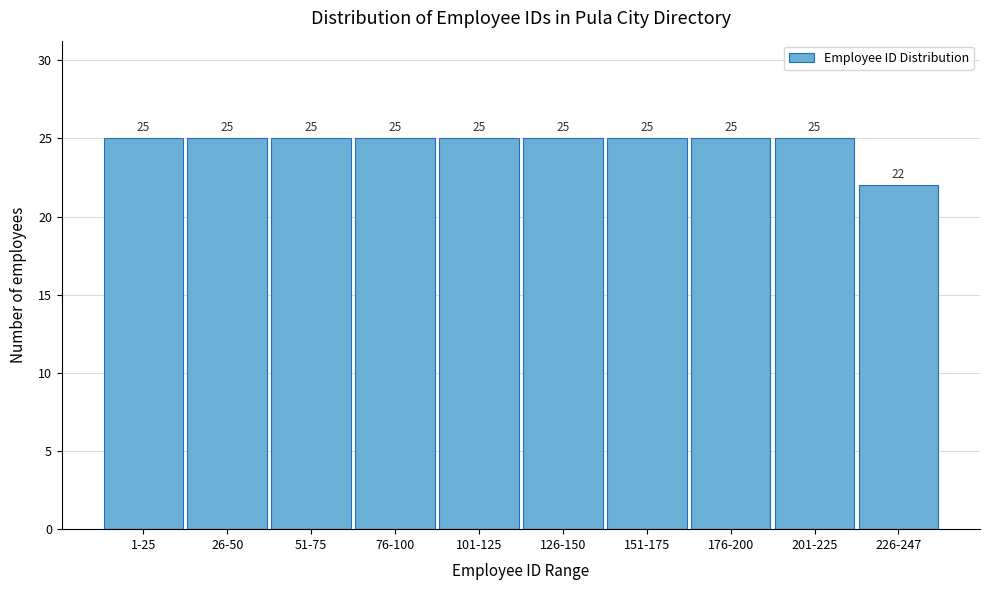

Reading right to left, extract all data points from this chart.

22	25	25	25	25	25	25	25	25	25